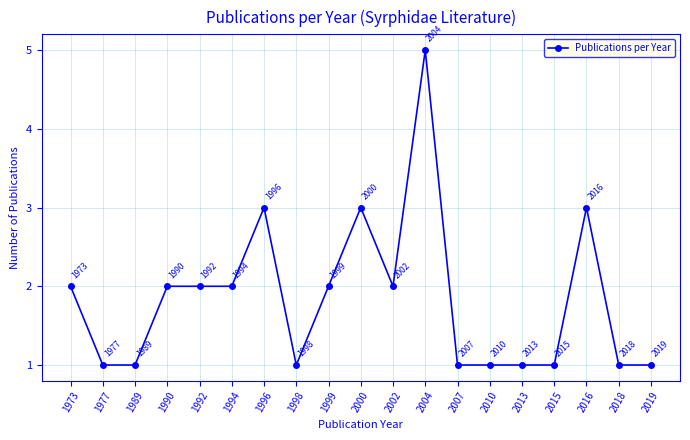

What is the change in value from 1989 to 2016?

+2